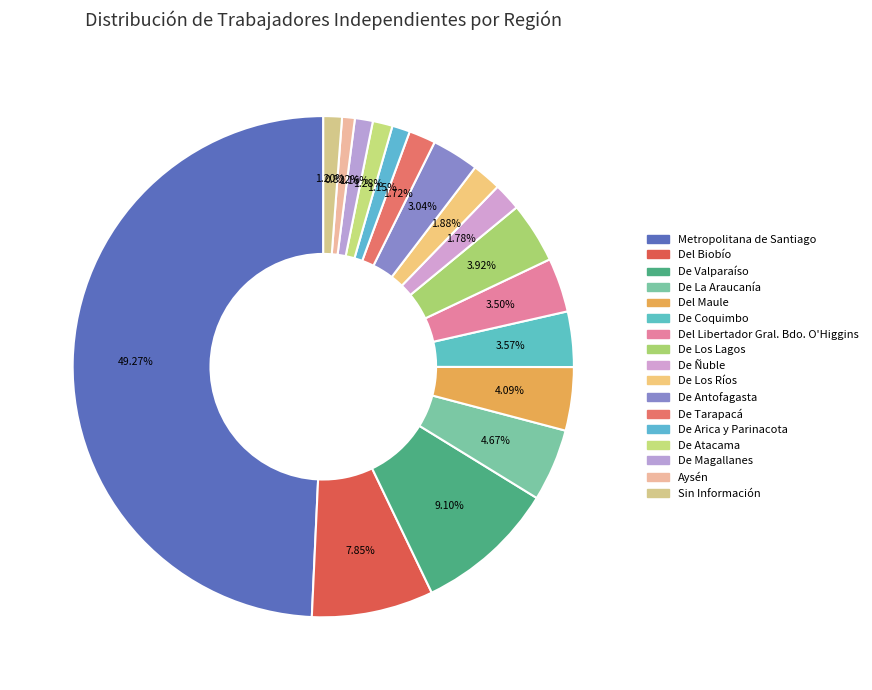

How many segments does this pie chart have?

17